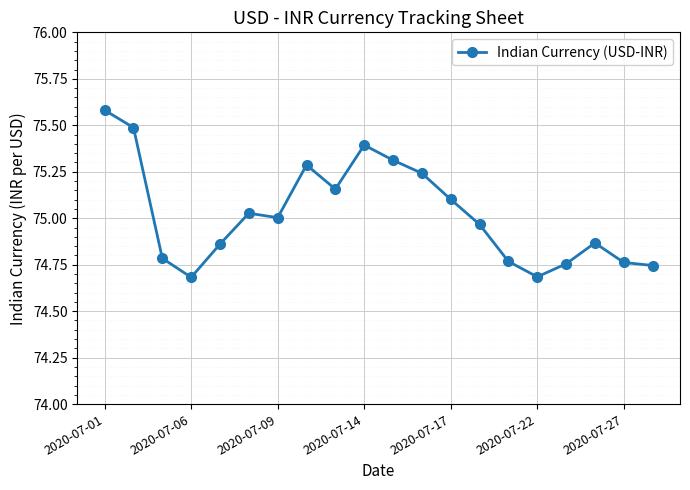

How many lines are shown in the chart?

1